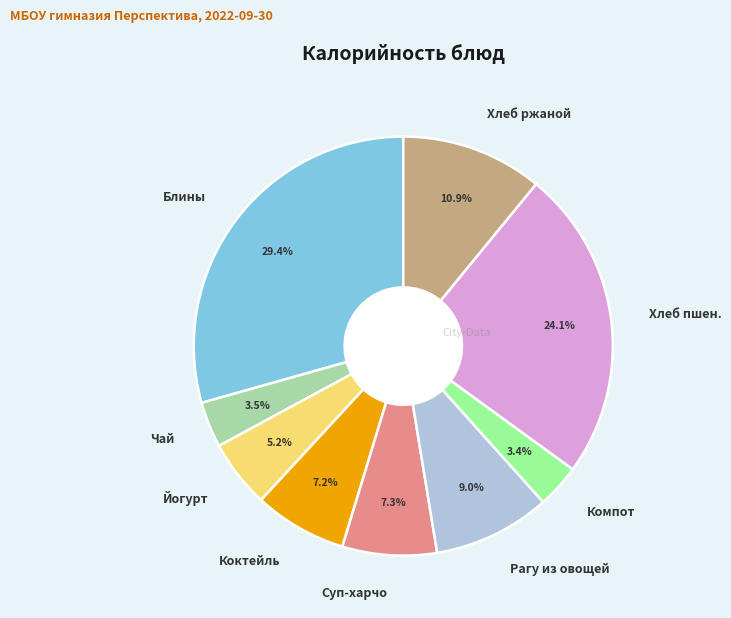

What is the ratio of the value at Суп-харчо to the value at Рагу из овощей?

0.8